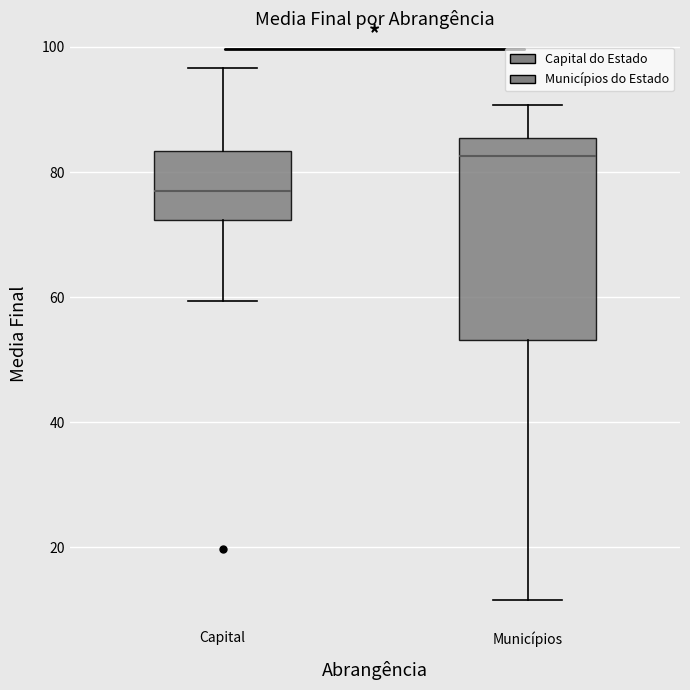

Reading left to right, transcribe this box plot: for each box, give where its median line is, the range the box spans, and where its two whiskers end, as read against the y-axis. The values are not printed on the chart, so give them approximately, as read against the axis.

Capital: median 76, box 72 to 84, whiskers 60 to 96
Municípios: median 82, box 54 to 86, whiskers 12 to 90